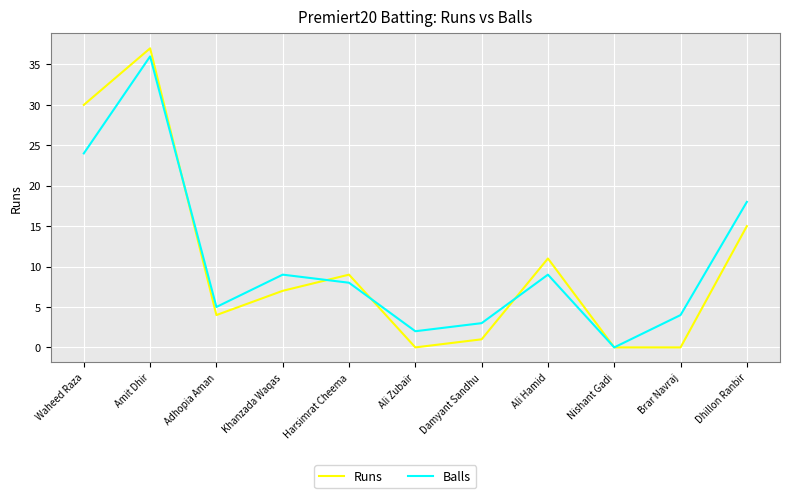

How many lines are shown in the chart?

2